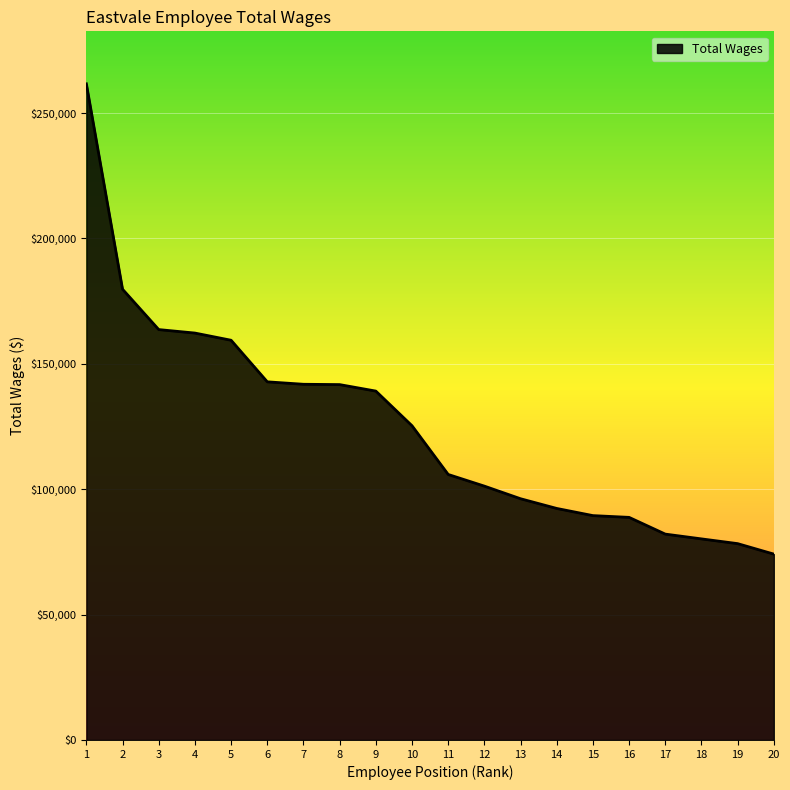

How many categories are shown in the chart?

20